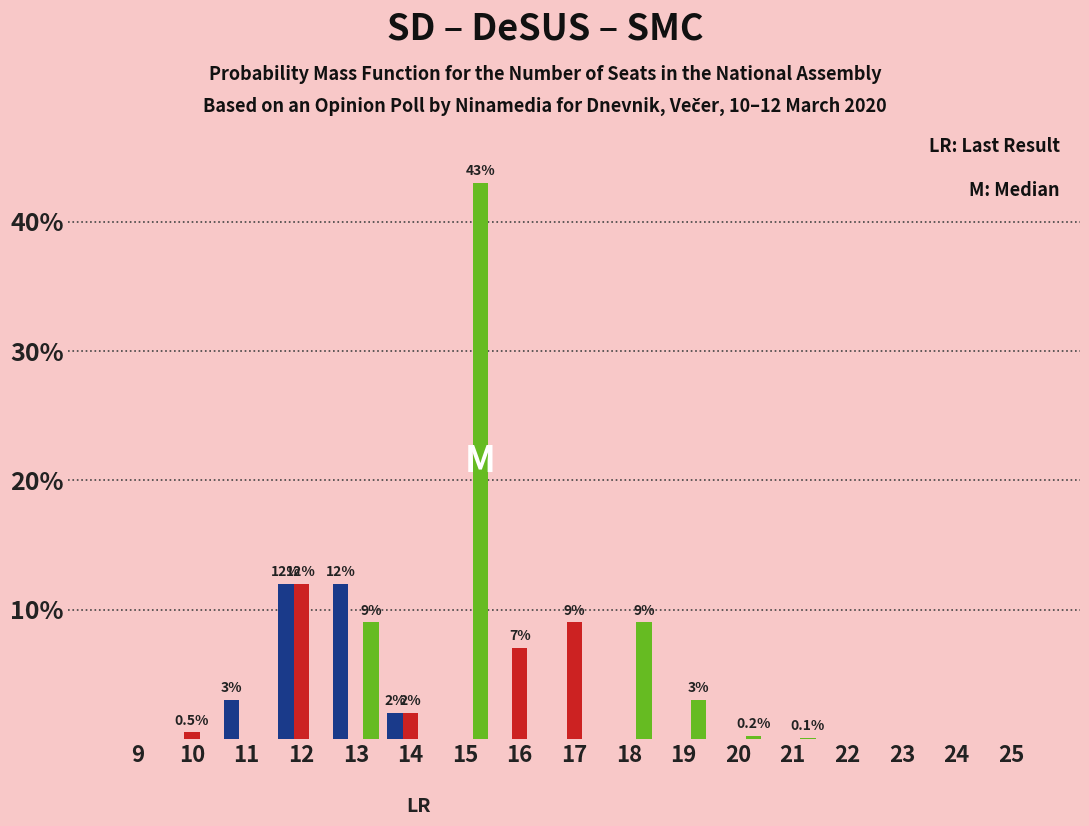

Which label corresponds to the largest value in the chart?

15